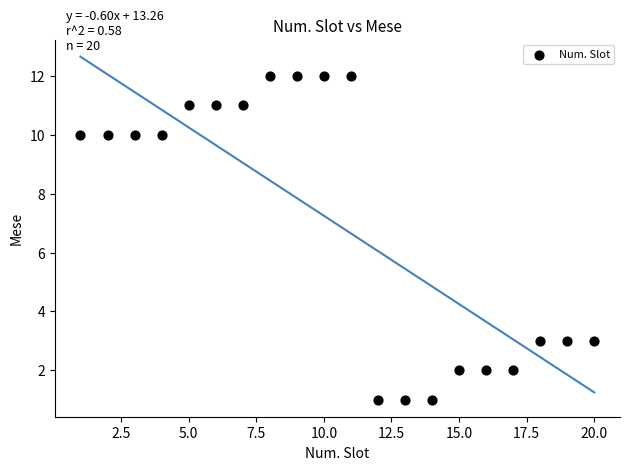

What is the range of X values (max minus min)?

19